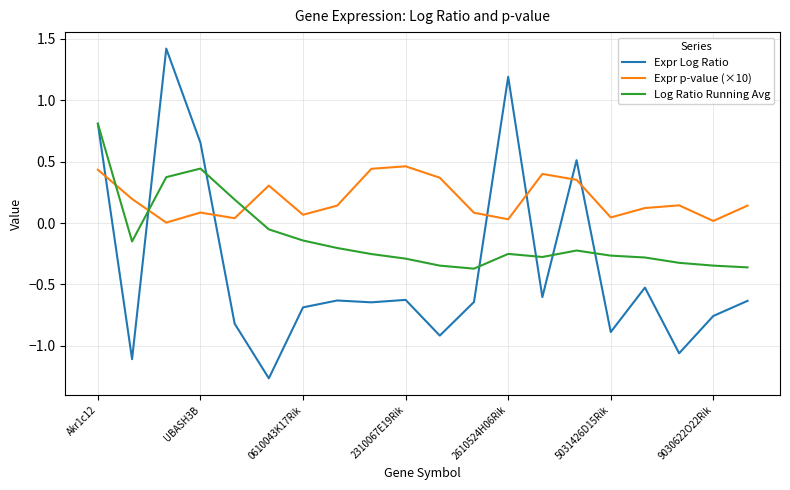

How many values in Log Ratio Running Avg are above zero?

4